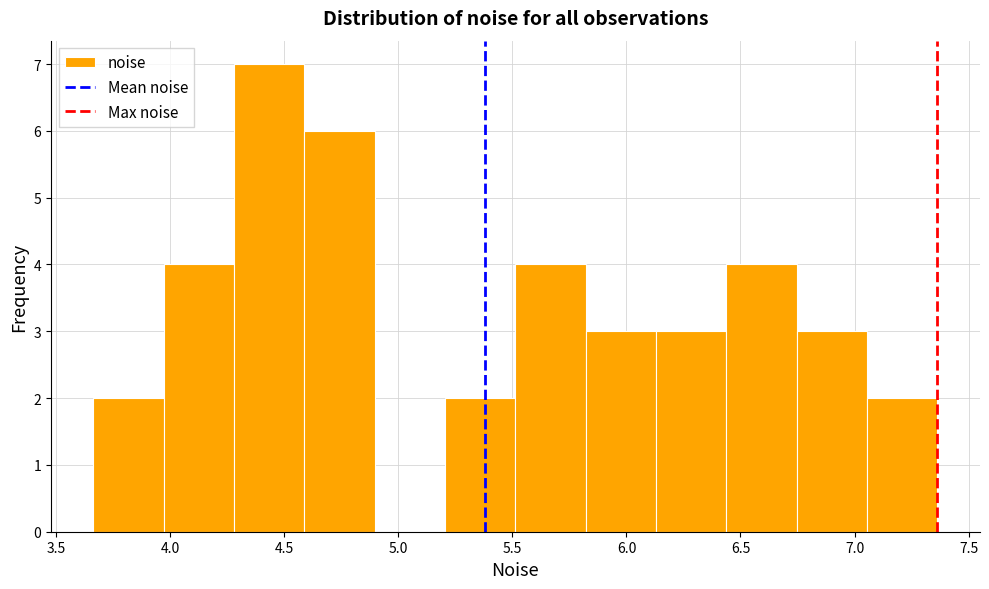

Reading left to right, list every bar in this chart as the range it spans on the x-axis followed by its height. Neither the bar edges nor the heights are printed on the chart, so give them approximately, as read against the axes.

3.65 to 3.95: 2
3.95 to 4.30: 4
4.30 to 4.60: 7
4.60 to 4.90: 6
4.90 to 5.20: 0
5.20 to 5.50: 2
5.50 to 5.80: 4
5.80 to 6.15: 3
6.15 to 6.45: 3
6.45 to 6.75: 4
6.75 to 7.05: 3
7.05 to 7.35: 2